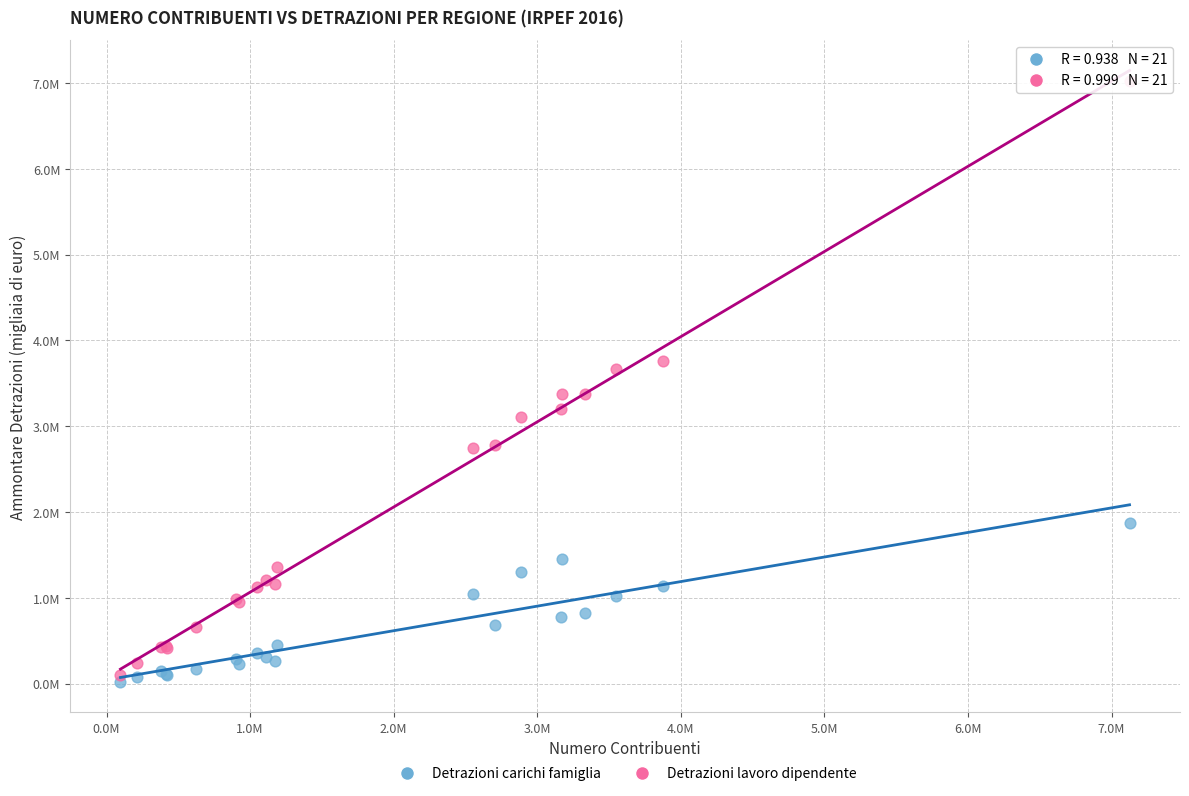

Which series contains the highest Y value?

Detrazioni lavoro dipendente